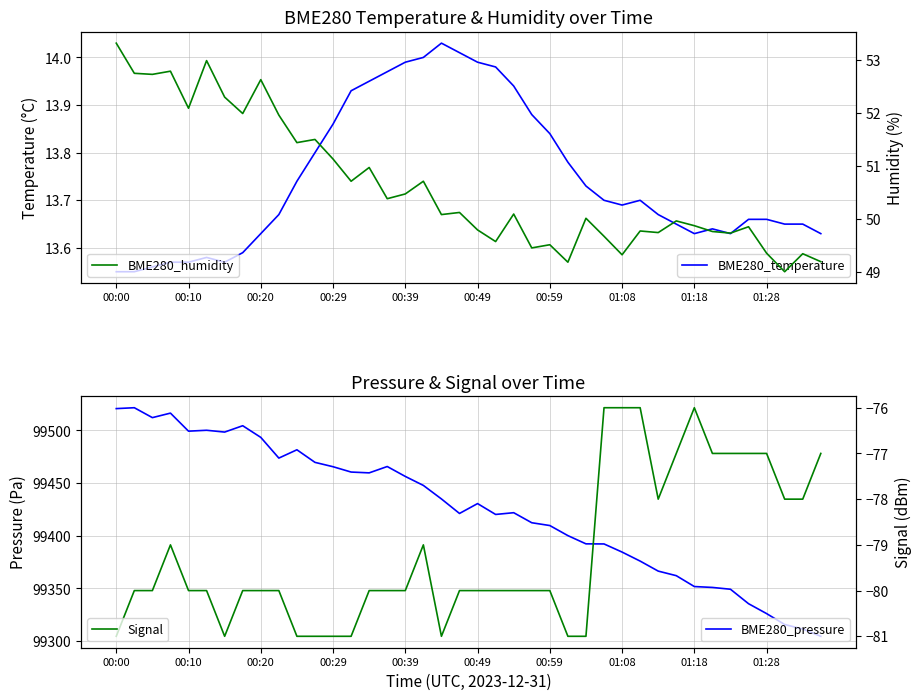

What is the difference between the maximum and second lowest values in the BME280_pressure series?

210.1